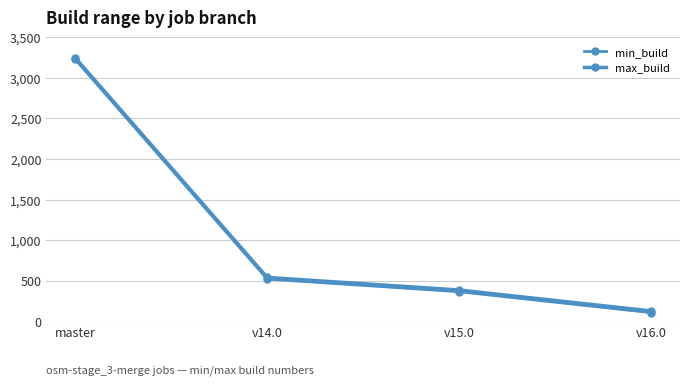

At v15.0, list the series in order from largest to smallest.

max_build, min_build